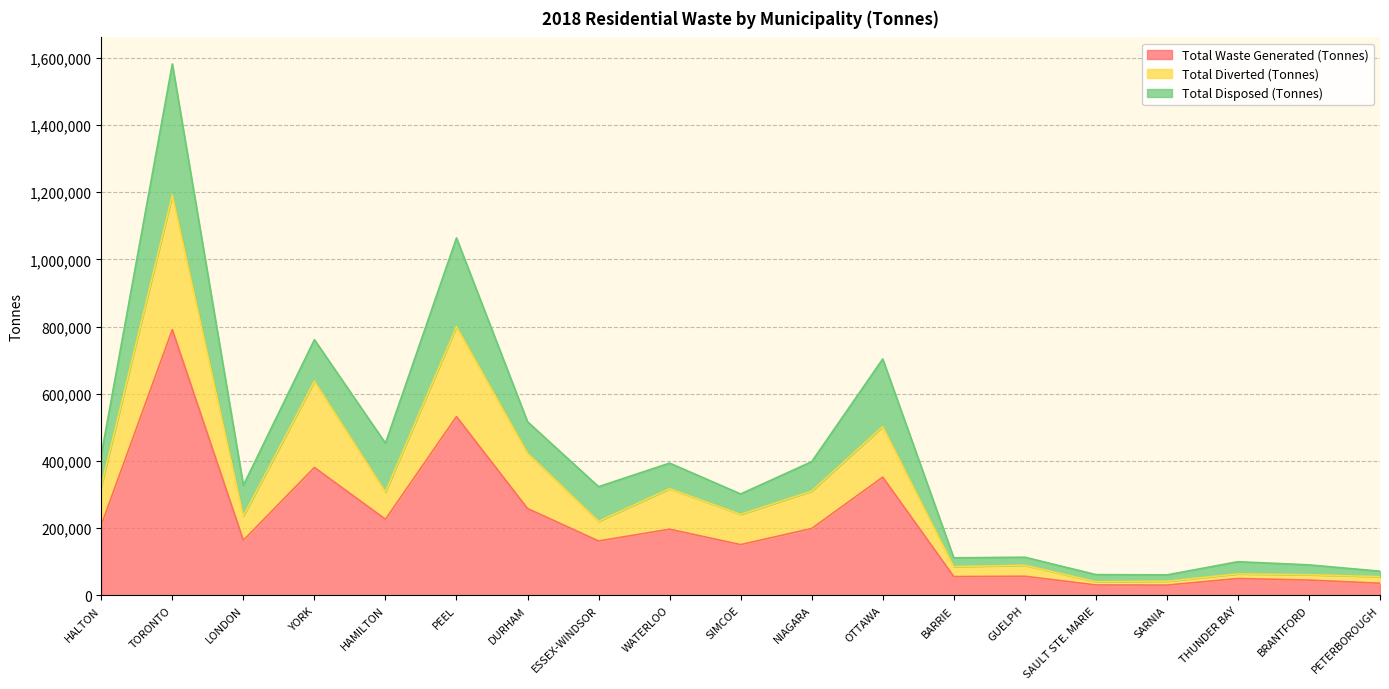

True or false: Total Waste Generated (Tonnes) and Total Diverted (Tonnes) cross at least once.

False